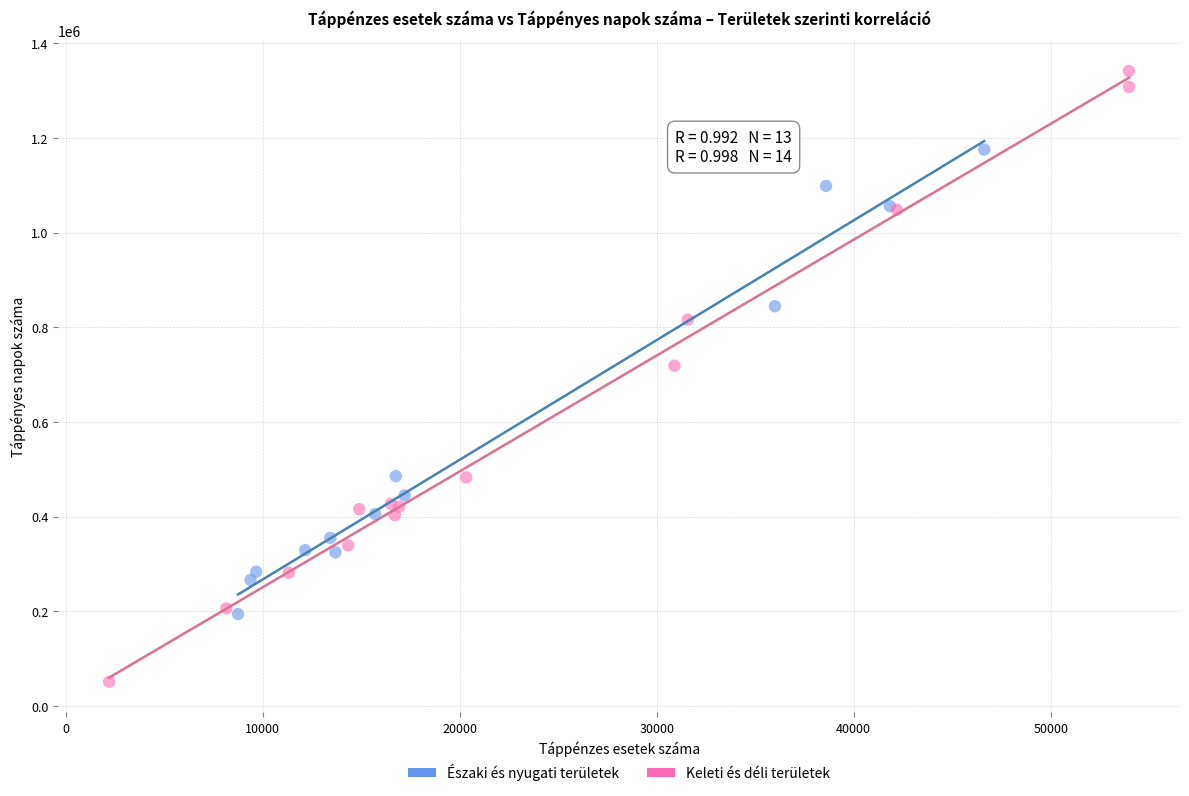

Which series has the largest Y range (max minus min)?

Keleti és déli területek